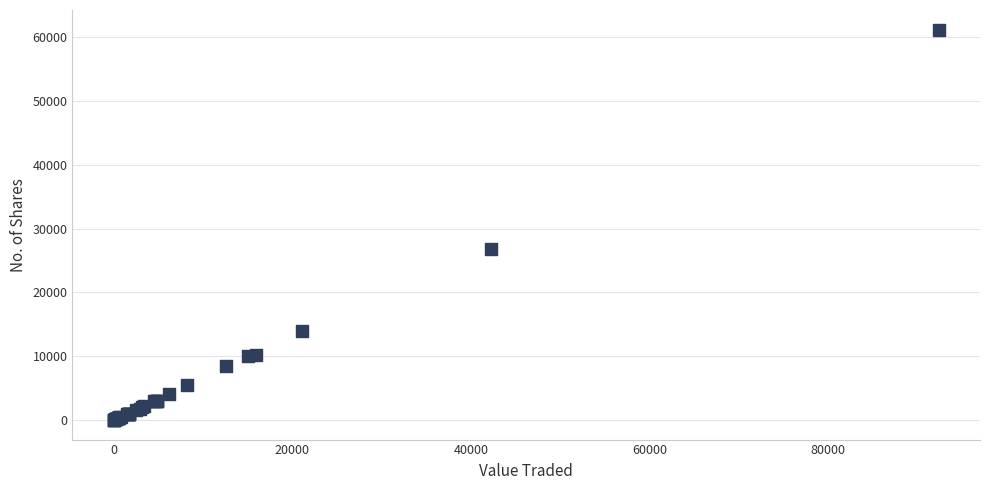

What Y value in the scatter plot is closest to 30596?

26856